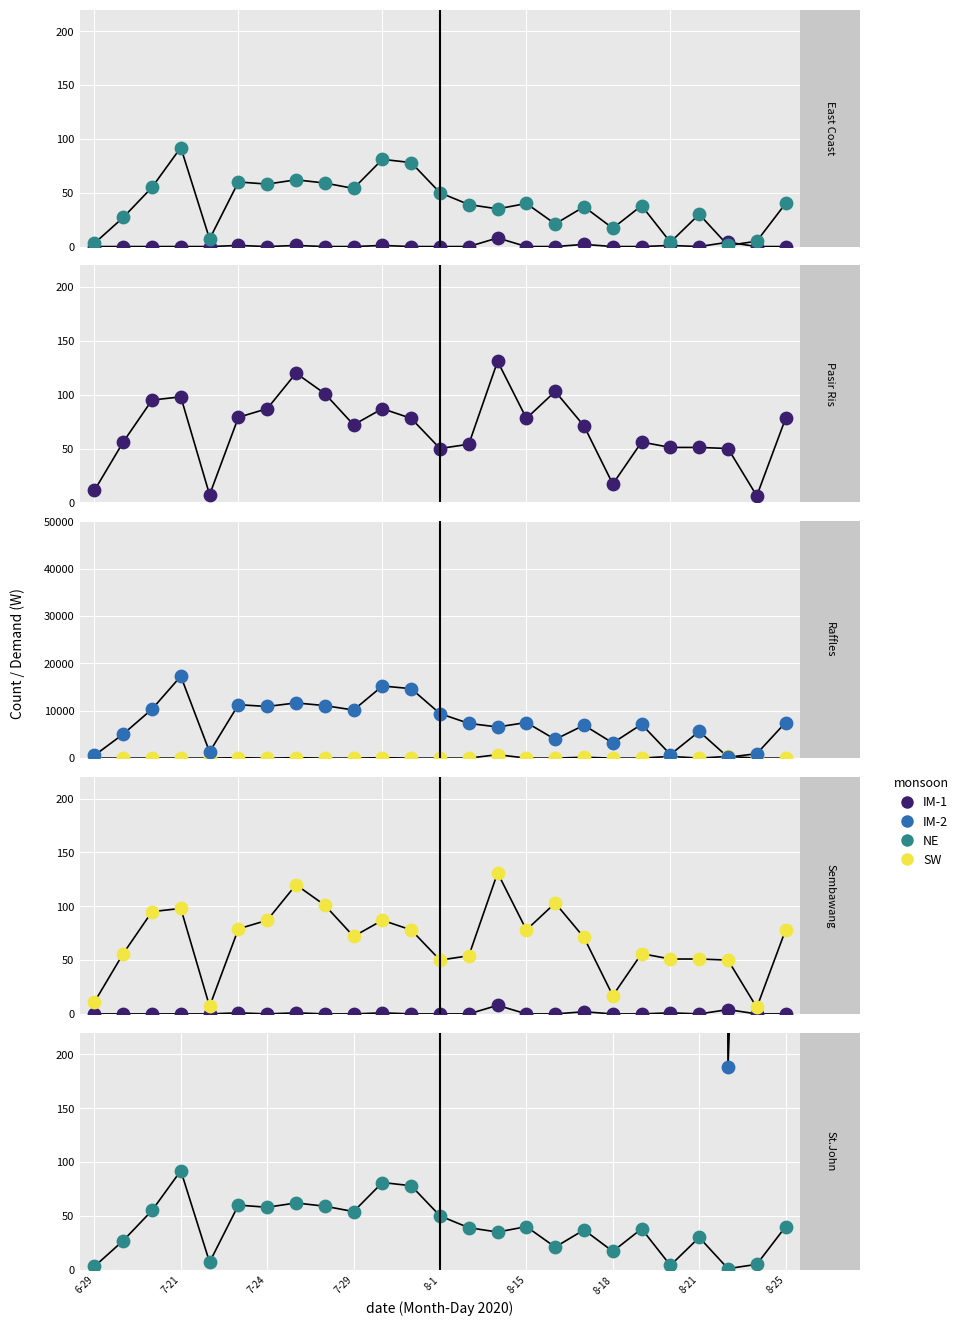

Which series reaches the minimum Y coordinate?

IM-1